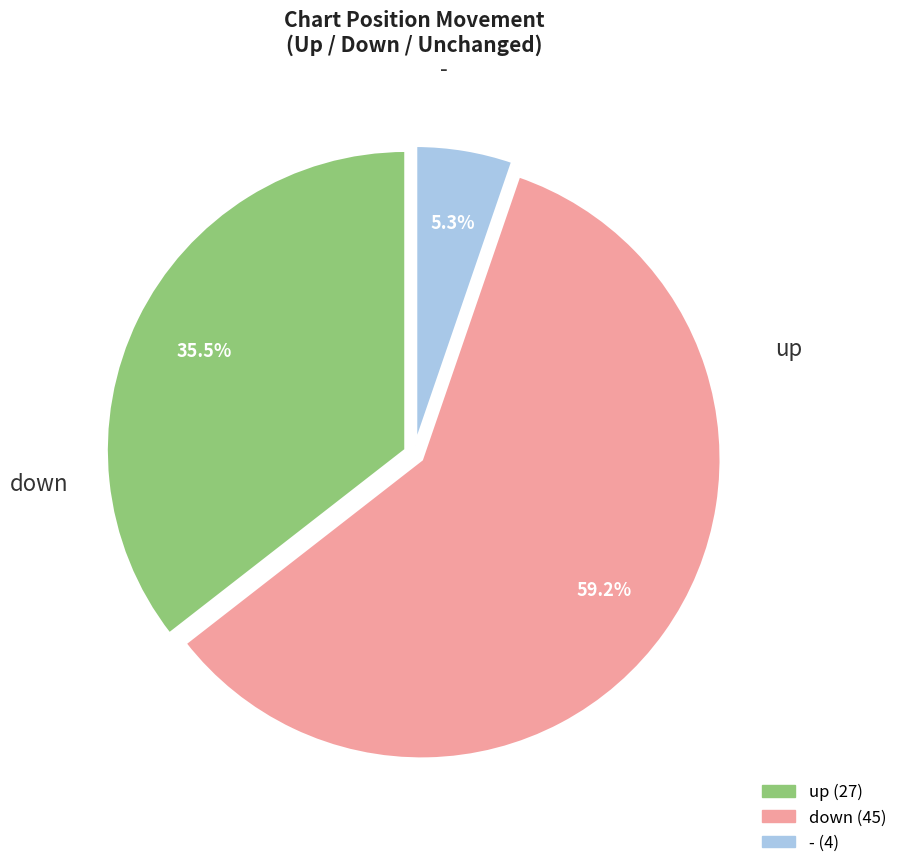

Is down the majority of the pie?

Yes